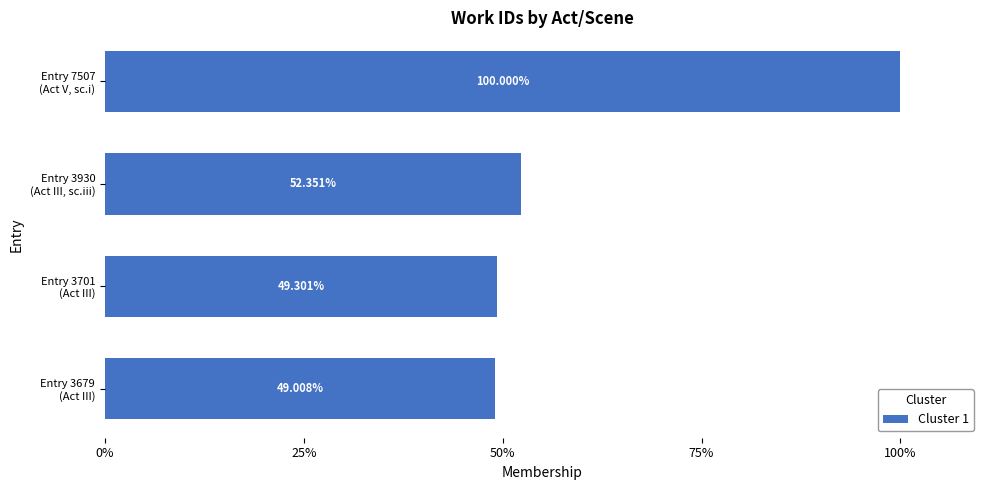

What is the difference between the second highest and minimum values?

3.3